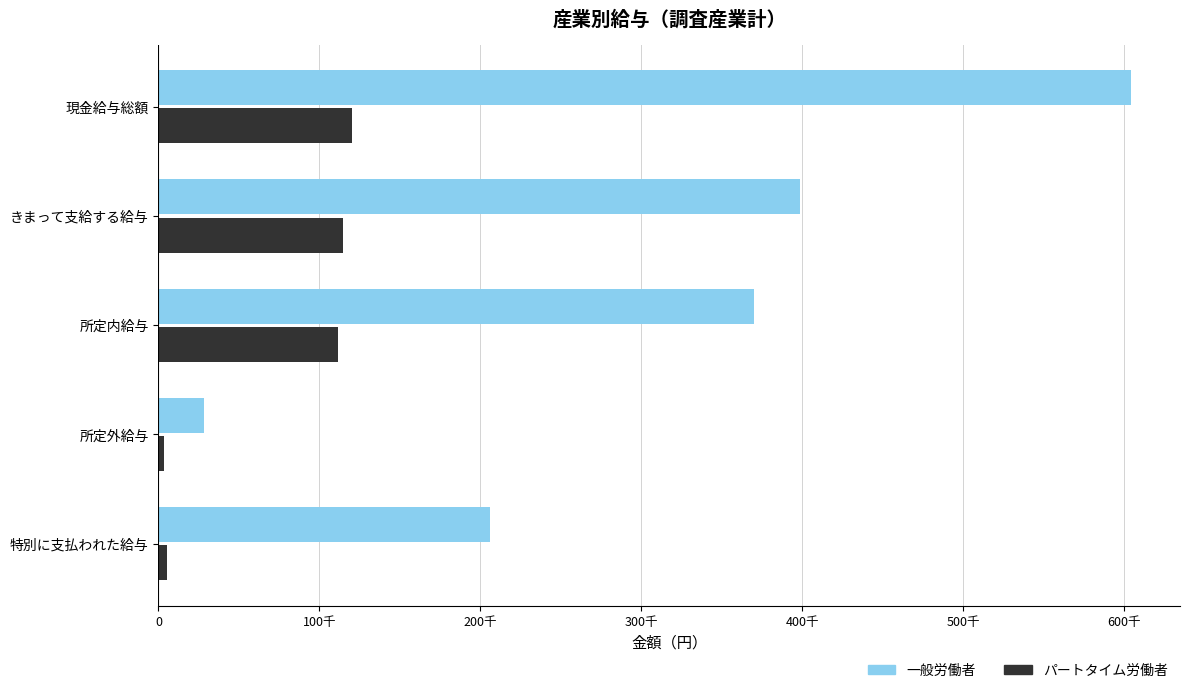

What are all the series names shown in the legend?

一般労働者, パートタイム労働者